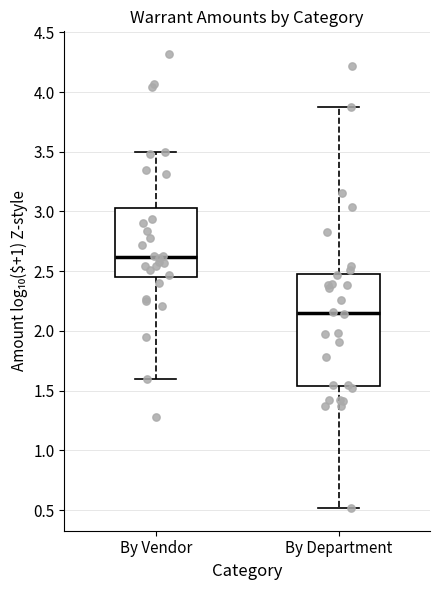

Reading left to right, read every box against the y-axis: the position of its median line, the range the box covers, and the ends of its whiskers. The values are not printed on the chart, so give them approximately, as read against the axis.

By Vendor: median 2.60, box 2.45 to 3.05, whiskers 1.60 to 3.50
By Department: median 2.15, box 1.55 to 2.50, whiskers 0.50 to 3.90